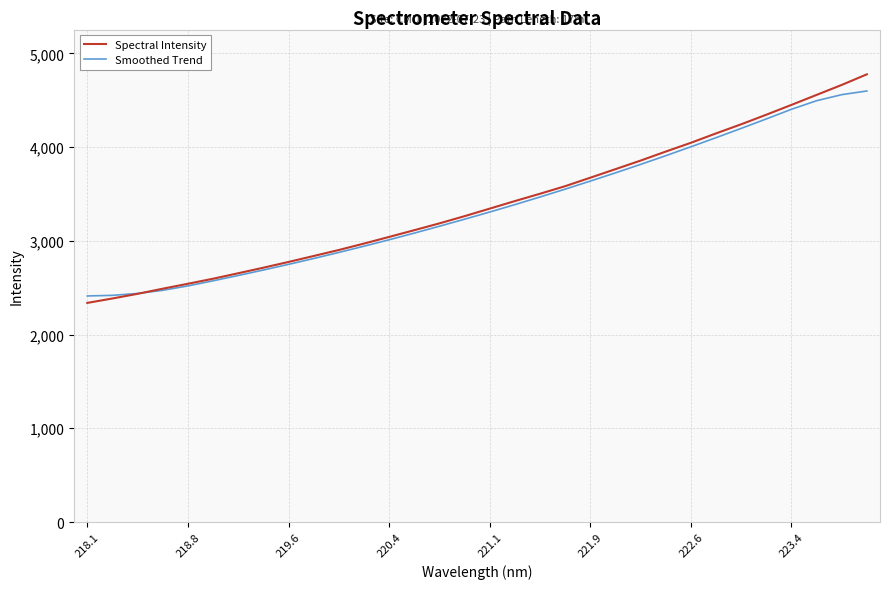

Which series has the widest spread of values?

Spectral Intensity